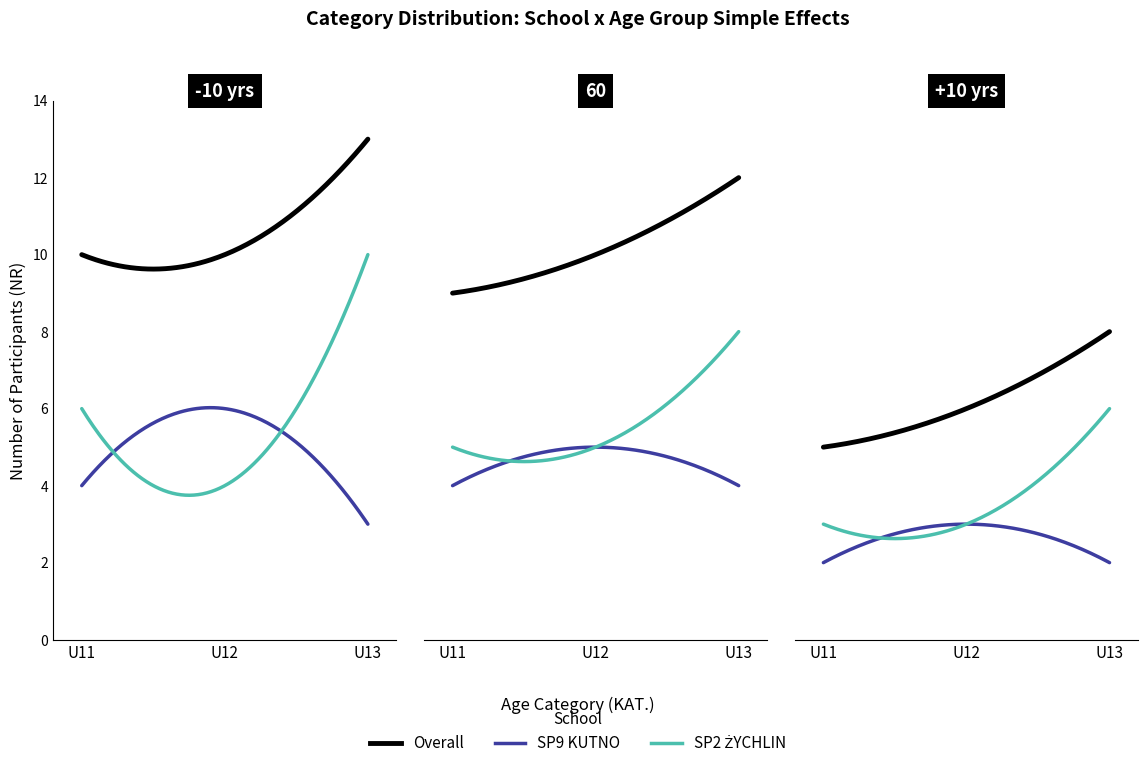

Where does the SP2 ŻYCHLIN series first go above 6?

U13